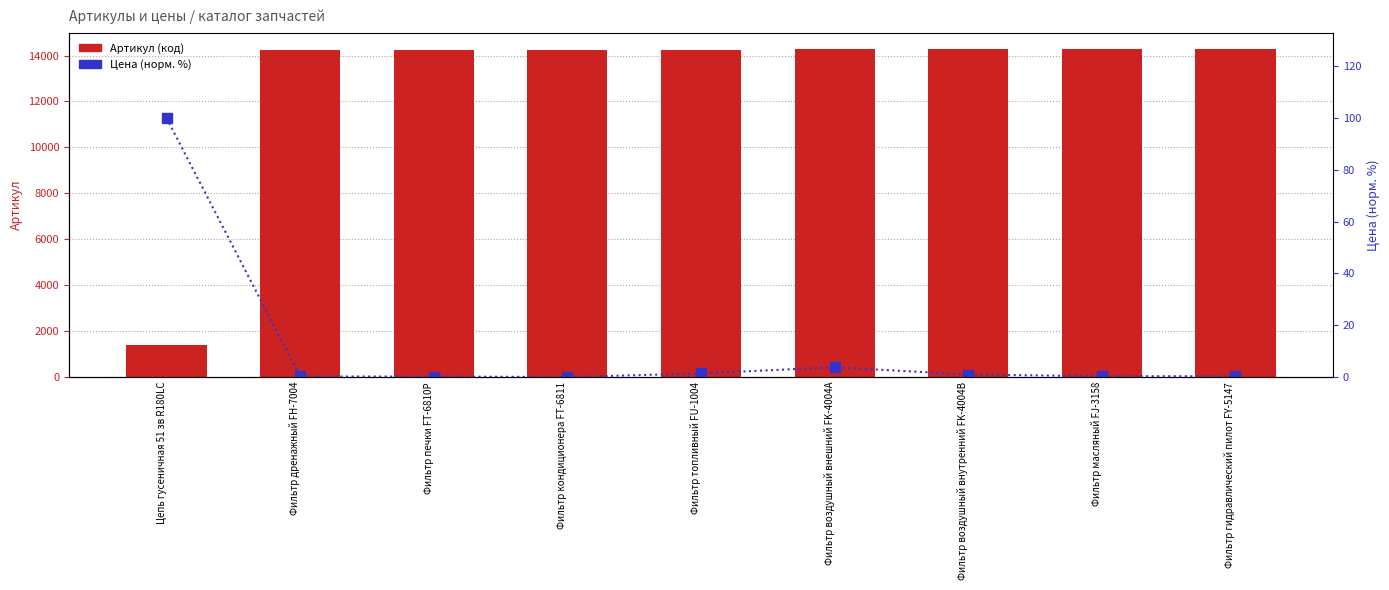

List the series in order of their overall mean, highest first.

Артикул, Цена (норм. %)